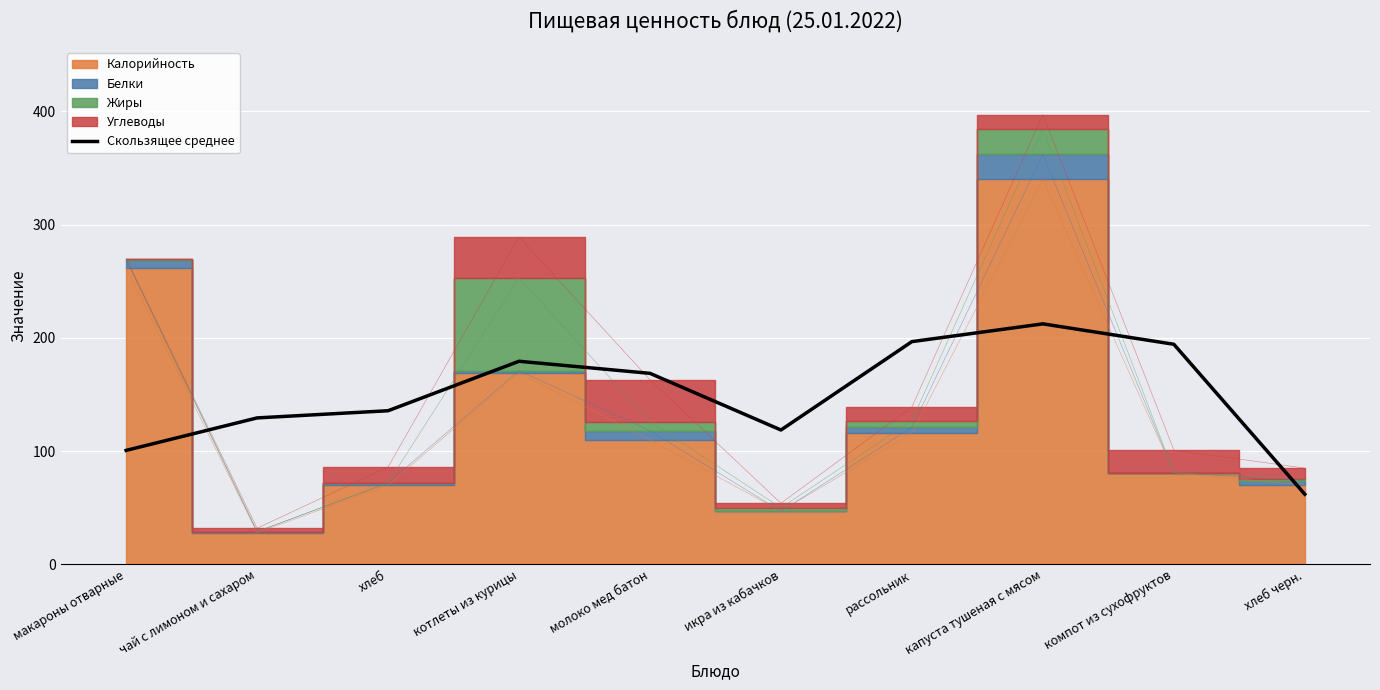

What is the highest value of the Скользящее среднее series?

212.3